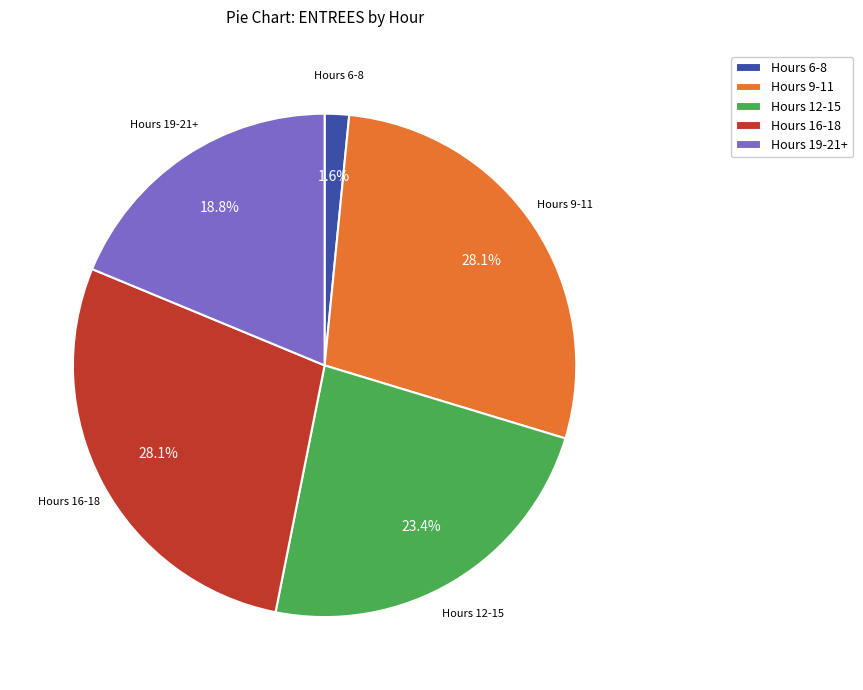

What is the smallest slice in the pie chart?

Hours 6-8